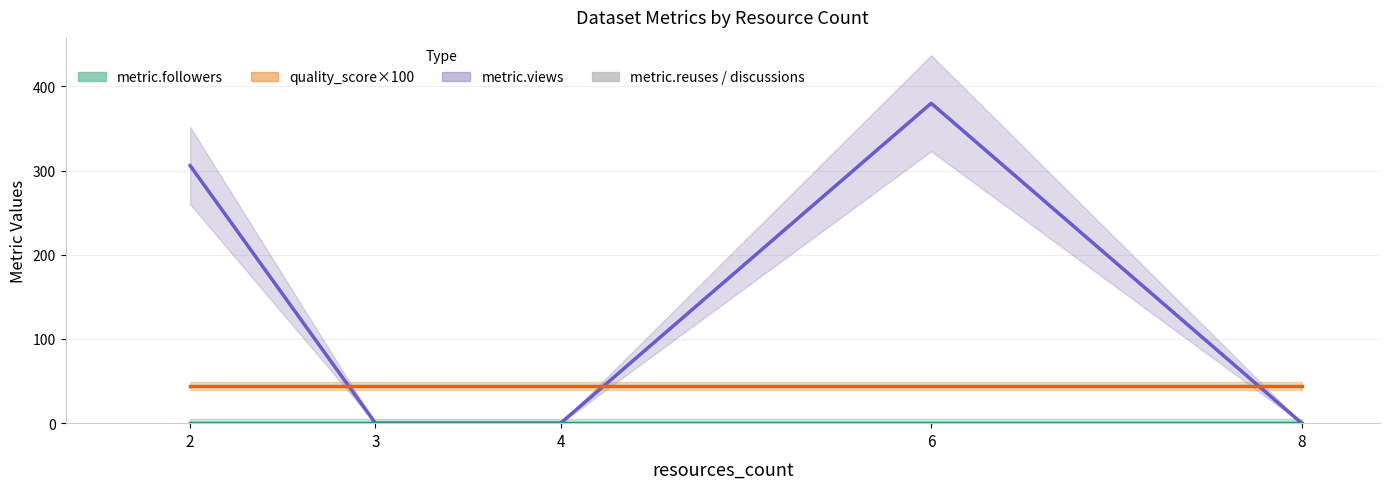

Between 6 and 8, which is larger?

6